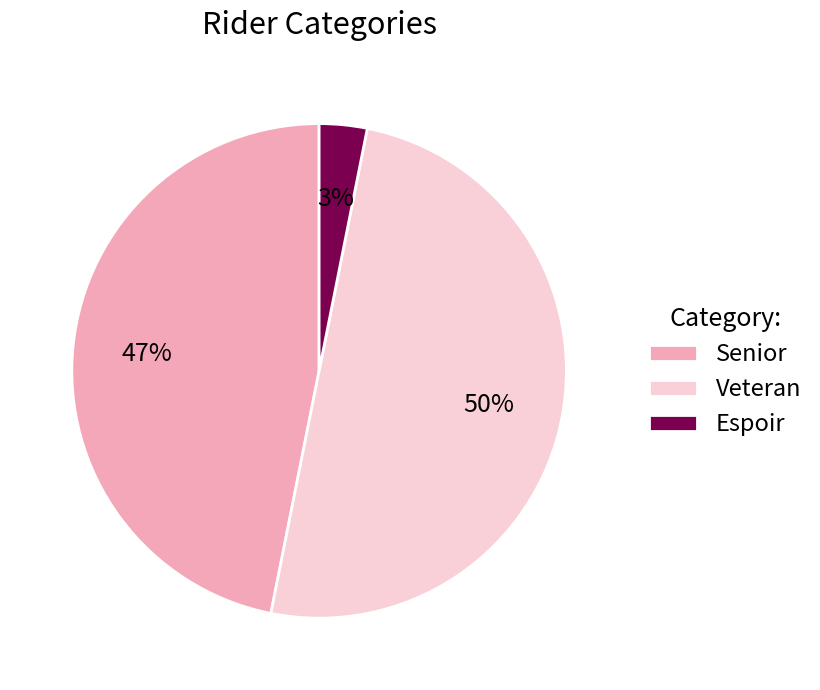

To the nearest percent, what is the average slice percentage?

33%